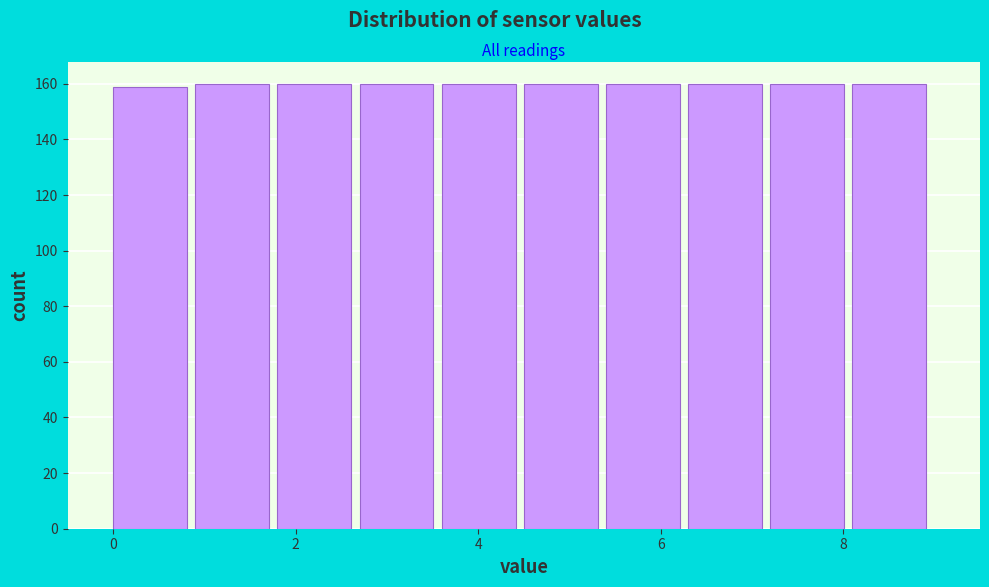

Reading left to right, transcribe this chart: for each bar, give the range it covers on the x-axis and its height. Neither the bar edges nor the heights are printed on the chart, so give them approximately, as read against the axes.

0.0 to 0.9: 160
0.9 to 1.8: 160
1.8 to 2.7: 160
2.7 to 3.6: 160
3.6 to 4.5: 160
4.5 to 5.4: 160
5.4 to 6.3: 160
6.3 to 7.2: 160
7.2 to 8.1: 160
8.1 to 9.0: 160